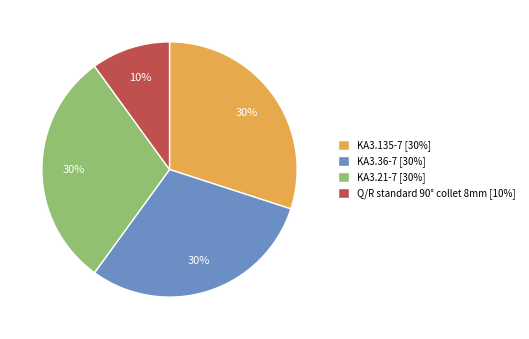

Combined, do KA3.21-7 [30%] and KA3.135-7 [30%] account for over 50%?

Yes